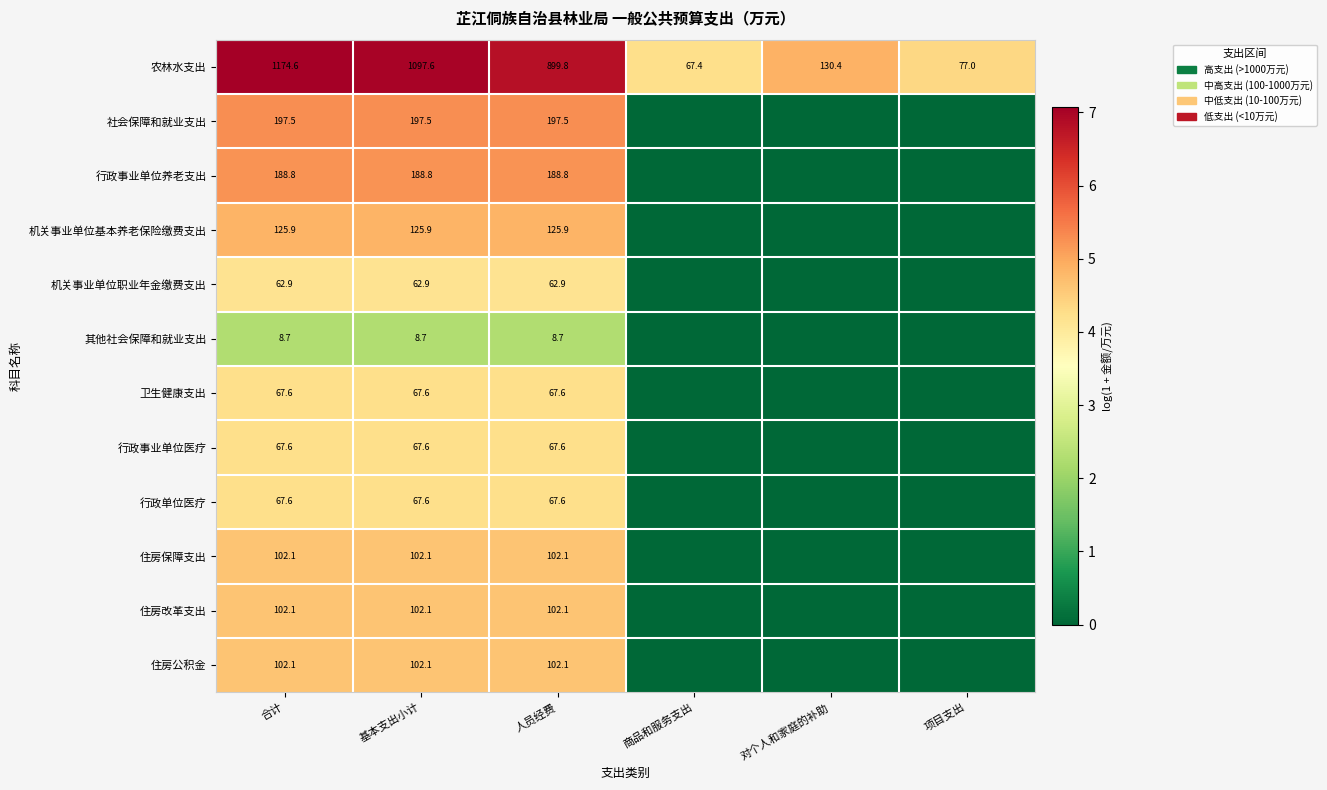

True or false: 行政事业单位养老支出 has a value of 87.4 at 人员经费.

False